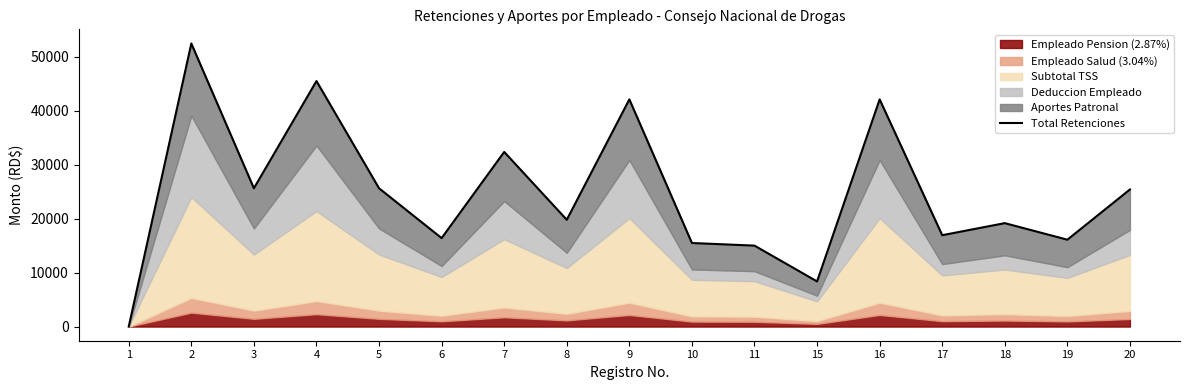

List the labels in order of value, smallest first.

1, 15, 11, 10, 19, 6, 17, 18, 8, 20, 3, 5, 7, 9, 16, 4, 2